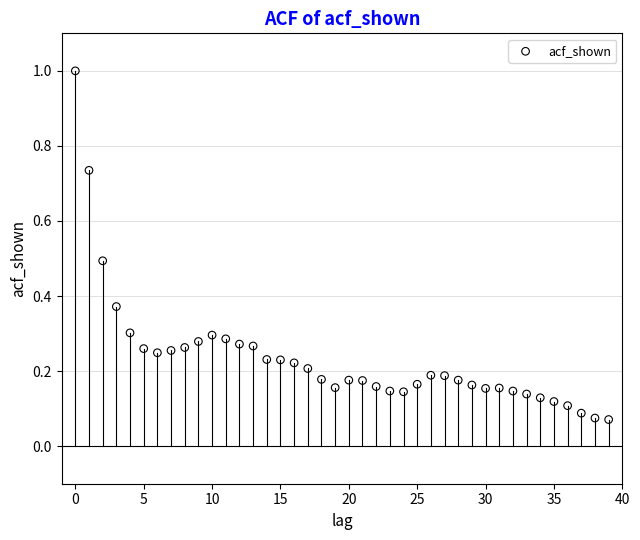

What is the range of Y values (max minus min)?

0.9